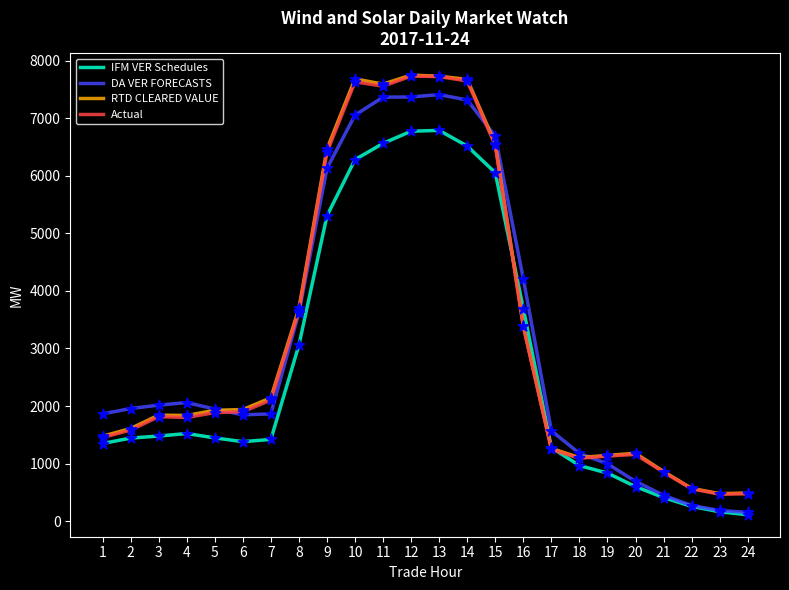

What is the difference between the highest and lowest values at 8?

636.3